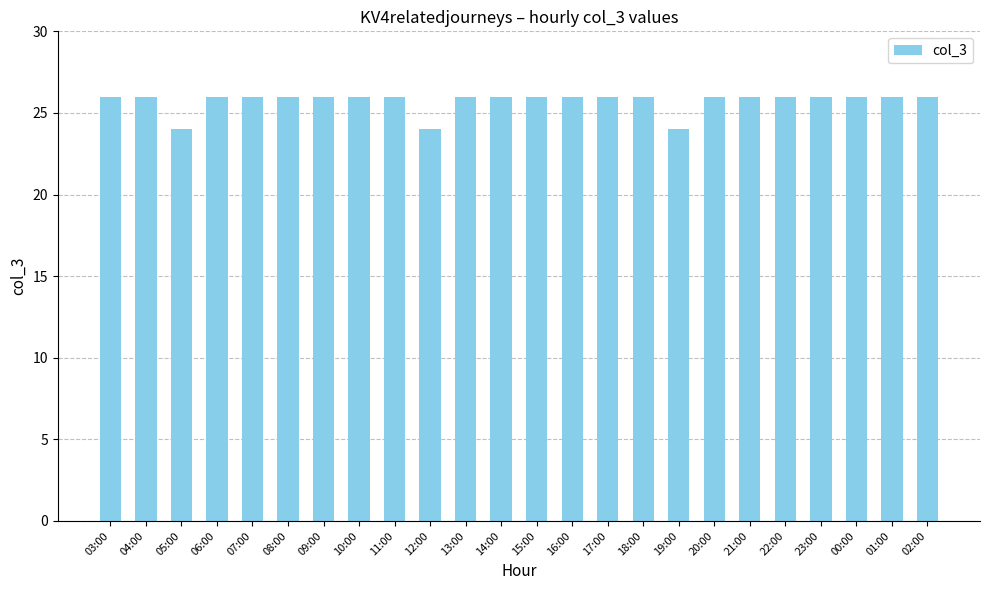

Which has a higher value, 06:00 or 19:00?

06:00